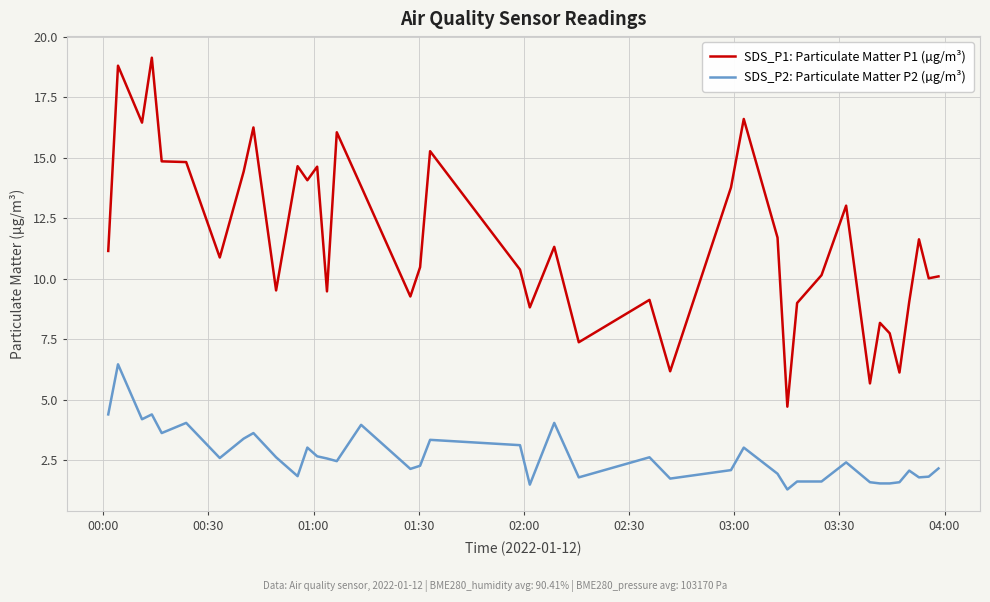

Which series has the widest spread of values?

SDS_P1: Particulate Matter P1 (µg/m³)